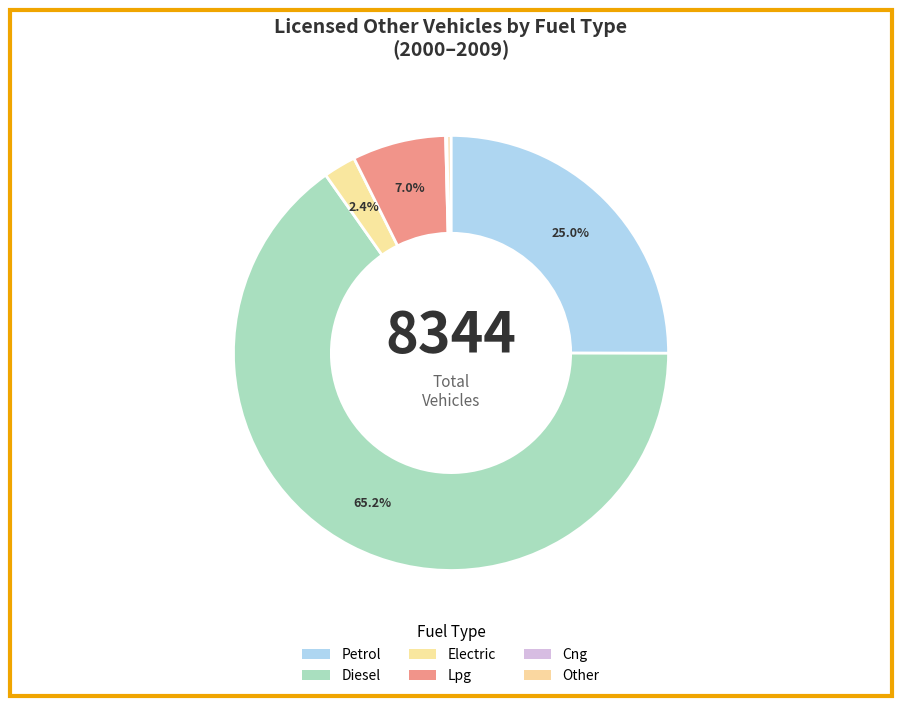

Rank the categories by value from lowest to highest.

Cng, Other, Electric, Lpg, Petrol, Diesel